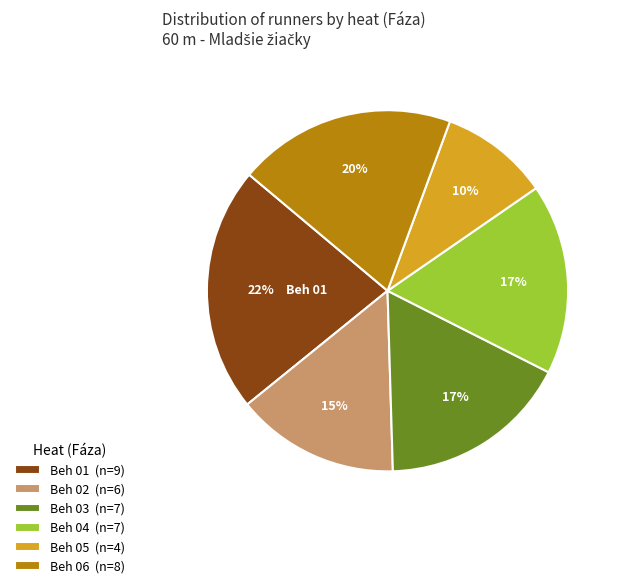

What percentage is the Beh 04 slice, to the nearest percent?

17%